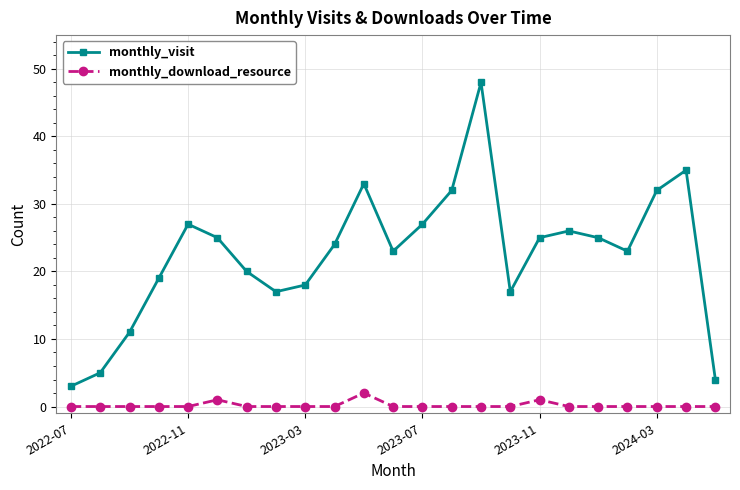

Which series has the widest spread of values?

monthly_visit